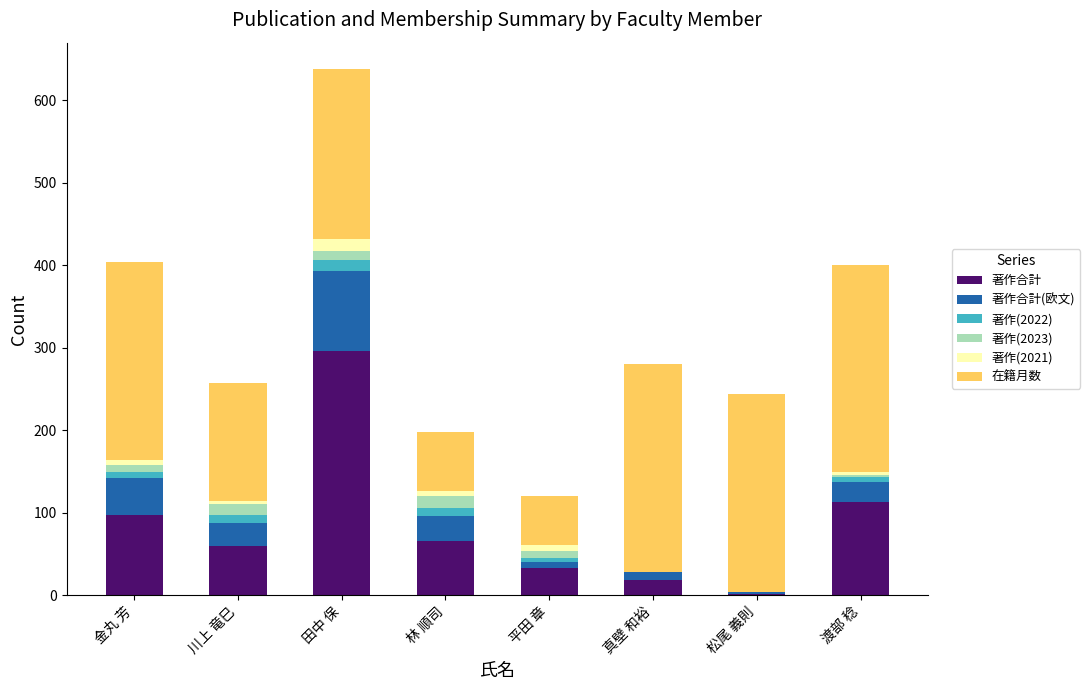

Which category has the highest value in the 著作合計 series?

田中 保